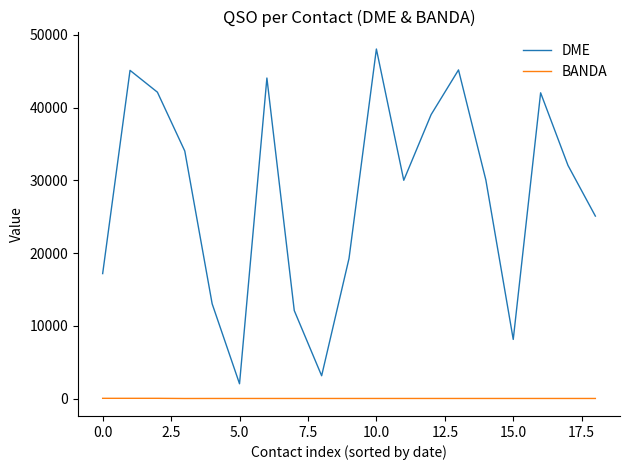

How many interior local peaks does the DME series have?

5